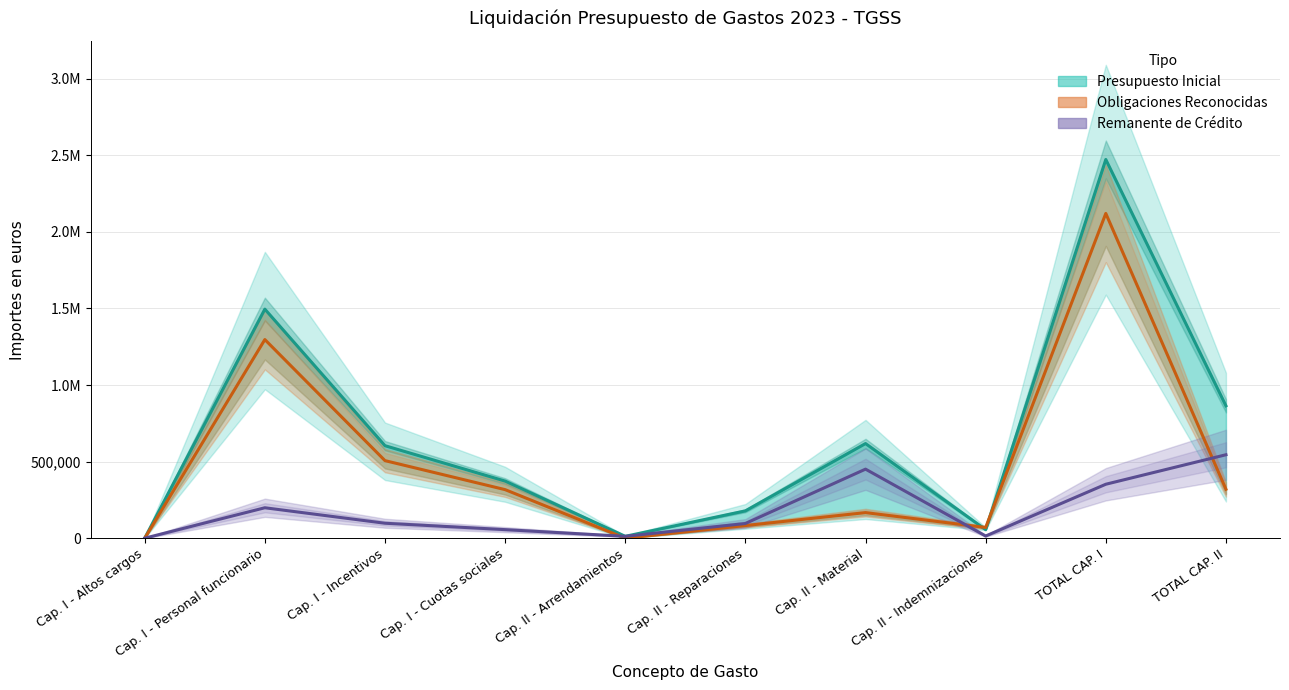

Reading left to right, what are all the values shown in this chart?

Presupuesto Inicial: Cap. I - Altos cargos=0.0	Cap. I - Personal funcionario=1495520.0	Cap. I - Incentivos=604020.0	Cap. I - Cuotas sociales=372910.0	Cap. II - Arrendamientos=12200.0	Cap. II - Reparaciones=178540.0	Cap. II - Material=617910.0	Cap. II - Indemnizaciones=55700.0	TOTAL CAP. I=2472450.0	TOTAL CAP. II=864350.0
Obligaciones Reconocidas: Cap. I - Altos cargos=0.0	Cap. I - Personal funcionario=1296814.0	Cap. I - Incentivos=506389.1	Cap. I - Cuotas sociales=317015.8	Cap. II - Arrendamientos=0.0	Cap. II - Reparaciones=82540.7	Cap. II - Material=167020.3	Cap. II - Indemnizaciones=69984.7	TOTAL CAP. I=2120218.9	TOTAL CAP. II=319545.8
Remanente de Credito: Cap. I - Altos cargos=0.0	Cap. I - Personal funcionario=198706.0	Cap. I - Incentivos=97630.9	Cap. I - Cuotas sociales=55894.2	Cap. II - Arrendamientos=12200.0	Cap. II - Reparaciones=95999.3	Cap. II - Material=450889.7	Cap. II - Indemnizaciones=14284.7	TOTAL CAP. I=352231.1	TOTAL CAP. II=544804.2